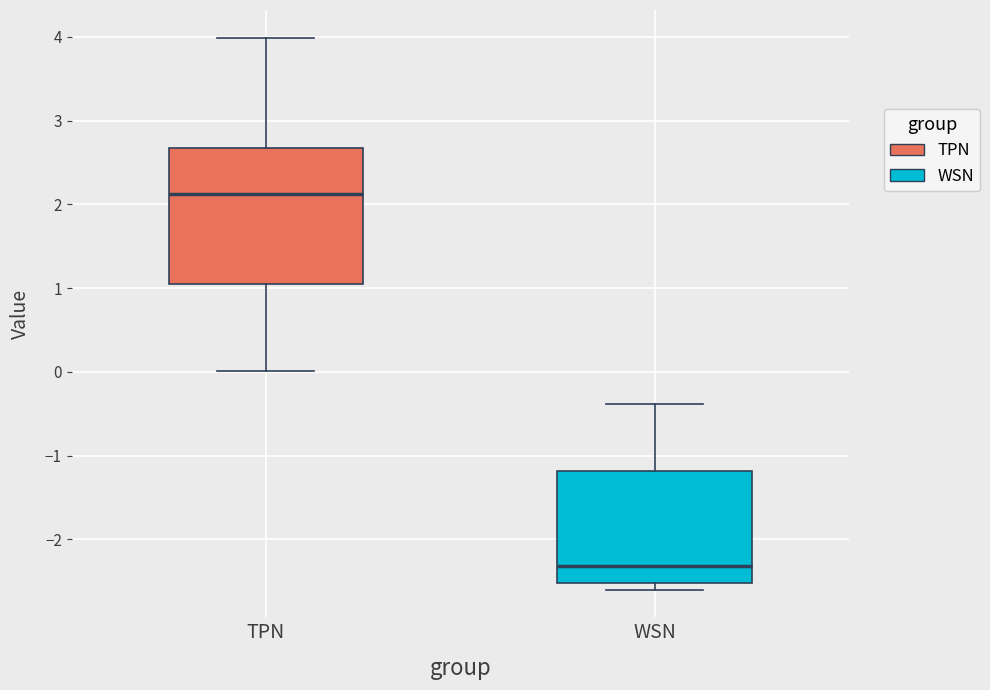

Where does the median line of the box for WSN sit on the y-axis? The values are not printed on the chart, so give them approximately, as read against the axis.

-2.3